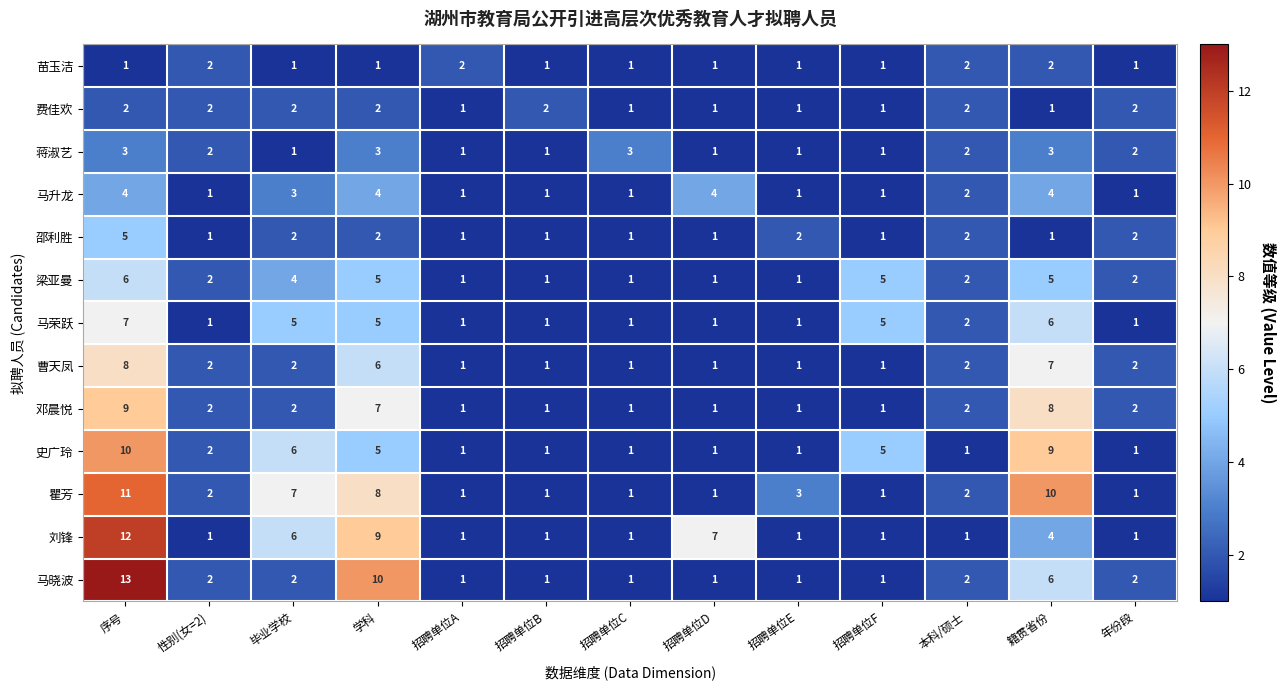

Is it true that 曹天凤 equals 8 at 序号?

True